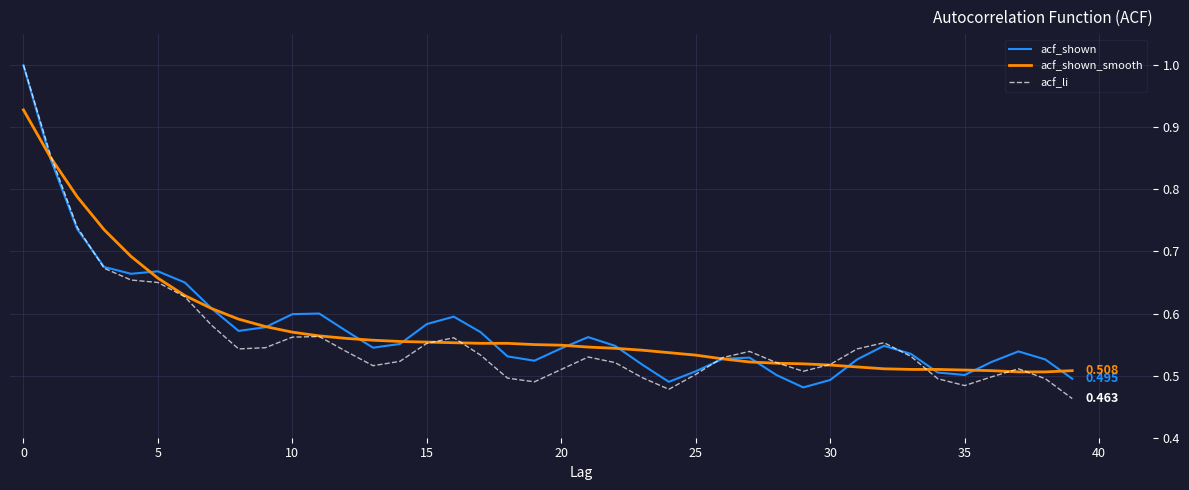

Which series has the largest range (max minus min)?

acf_li